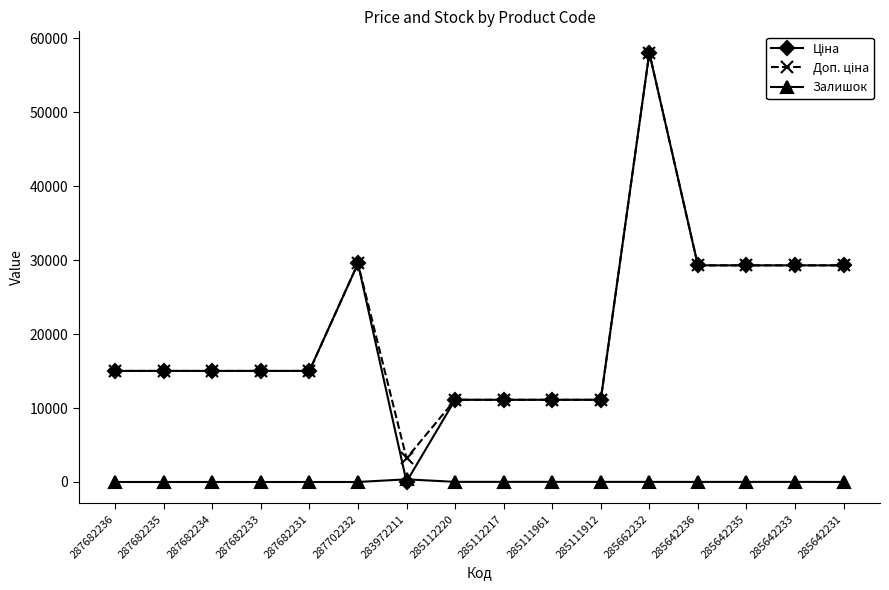

At which category does the chart reach its peak across all series?

285662232